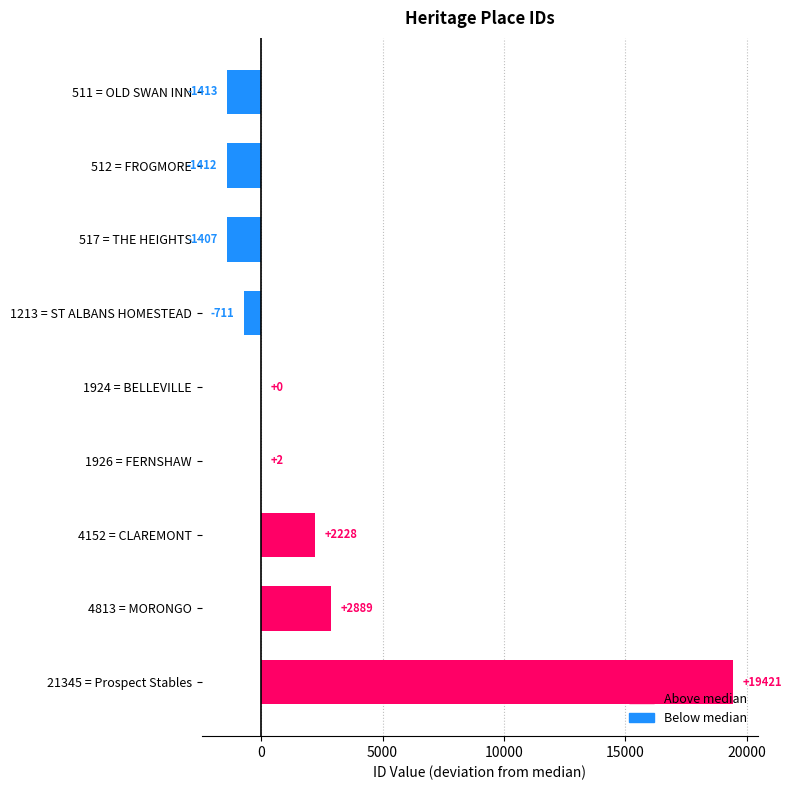

What is the sum of all values?

19597